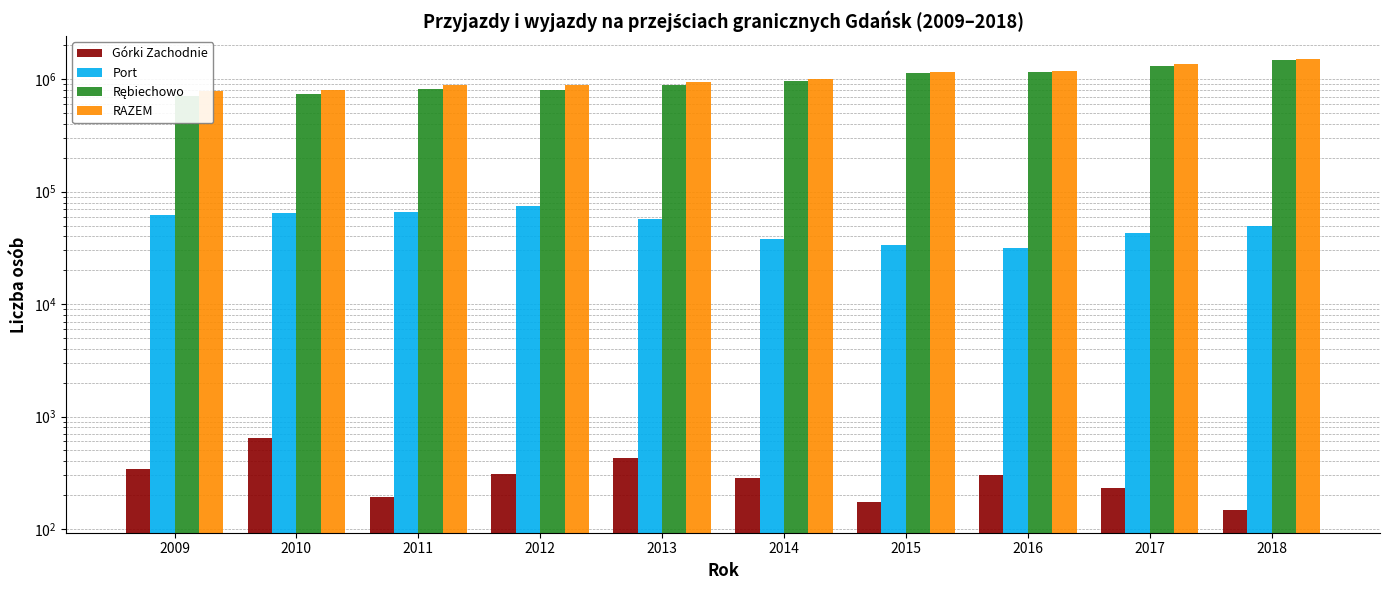

Where is Rębiechowo nearest to the value 1096564?

2015